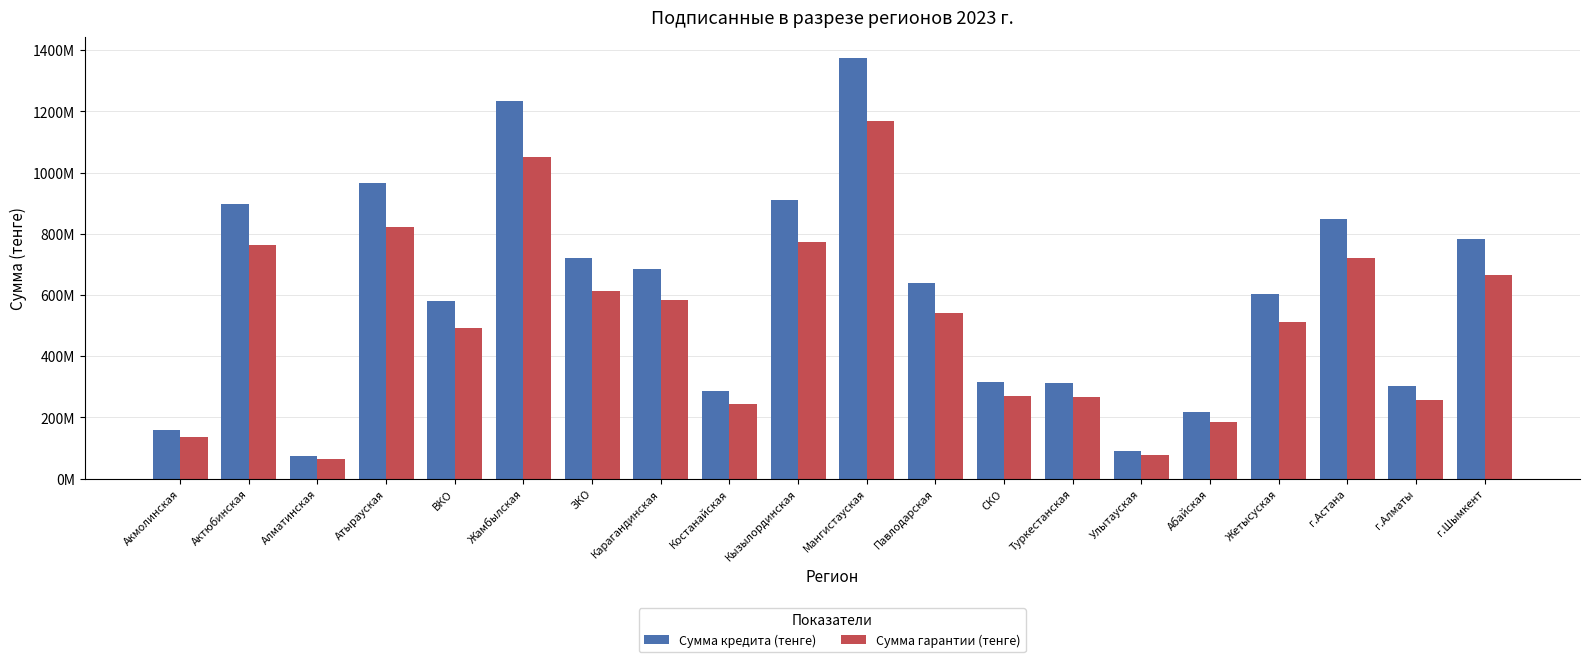

Rank the series by their average value, from lowest to highest.

Сумма гарантии (тенге), Сумма кредита (тенге)